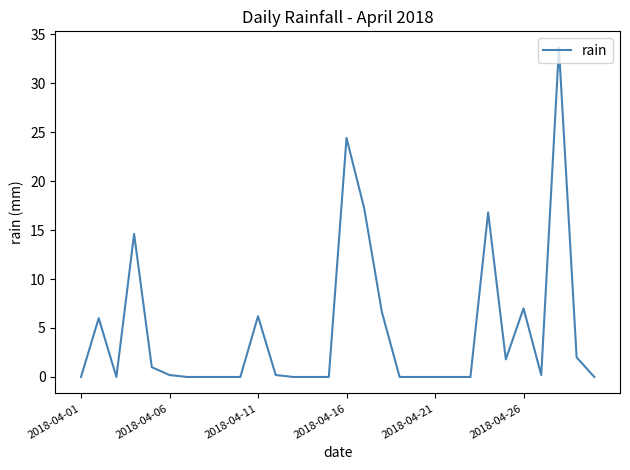

What is the greatest value displayed?

33.6